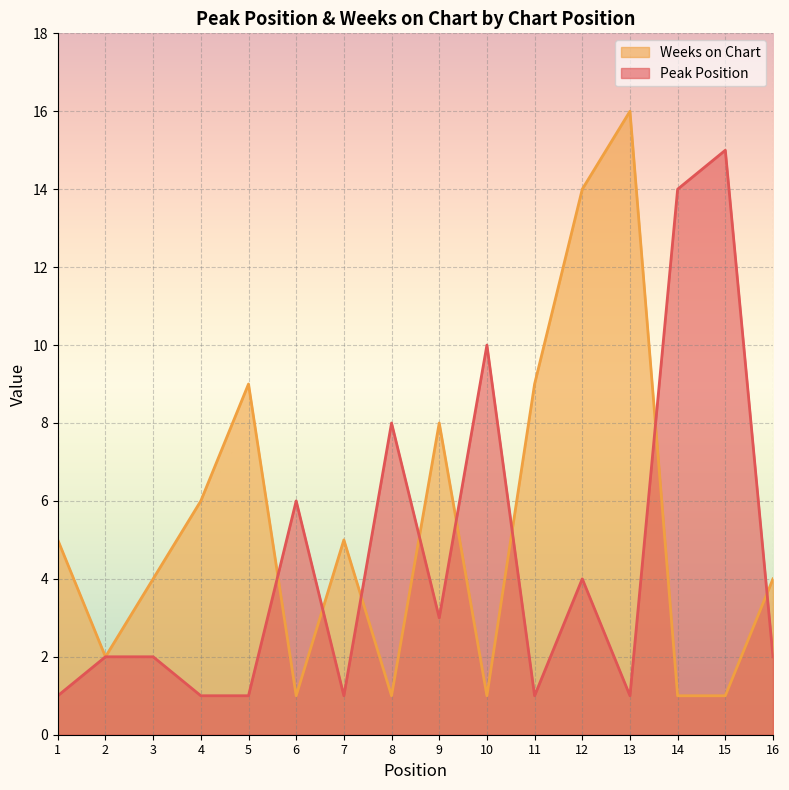

Which series has the widest spread of values?

Weeks on Chart